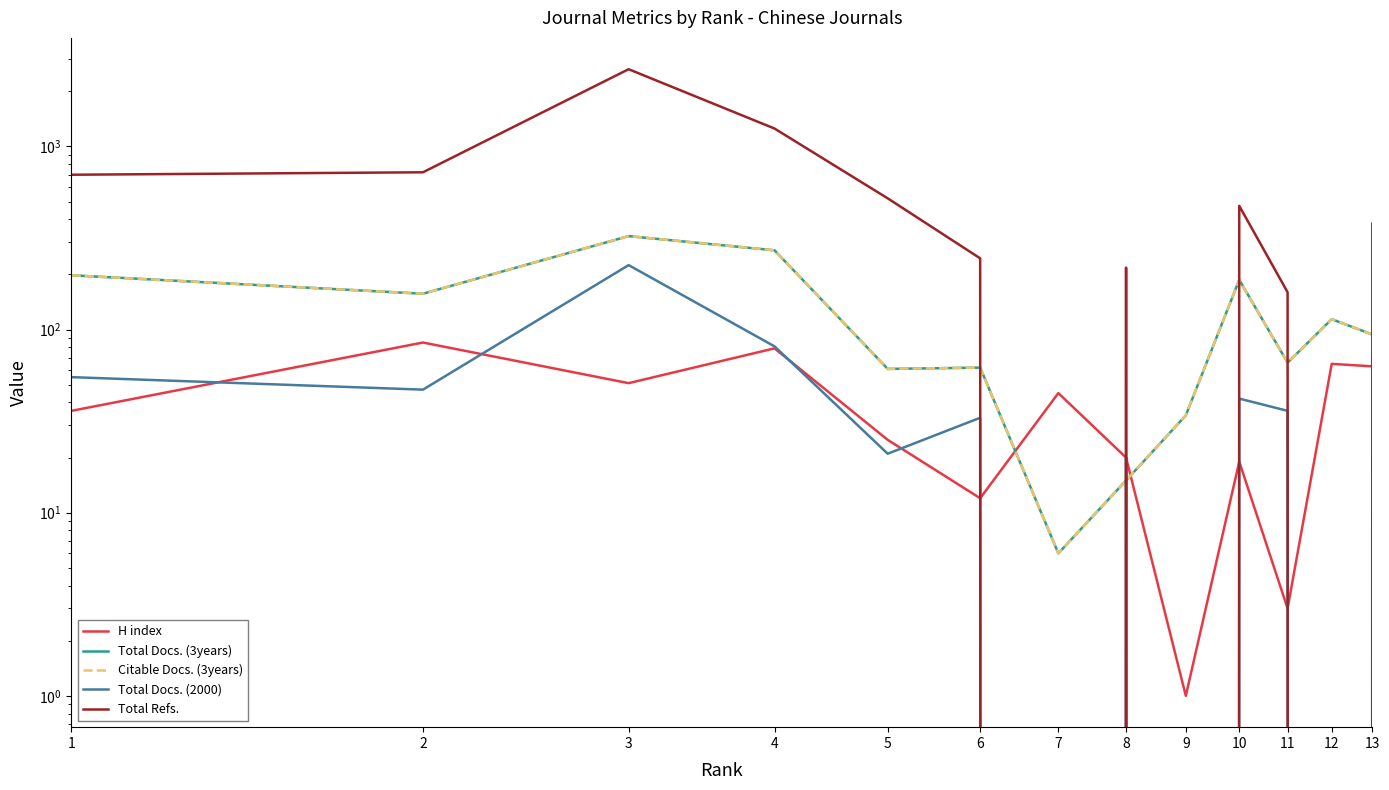

Where is Total Docs. (3years) nearest to the value 165?

2